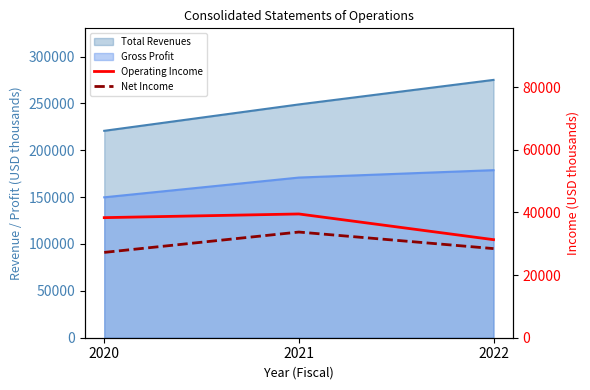

What is the minimum value shown in the chart?

27248